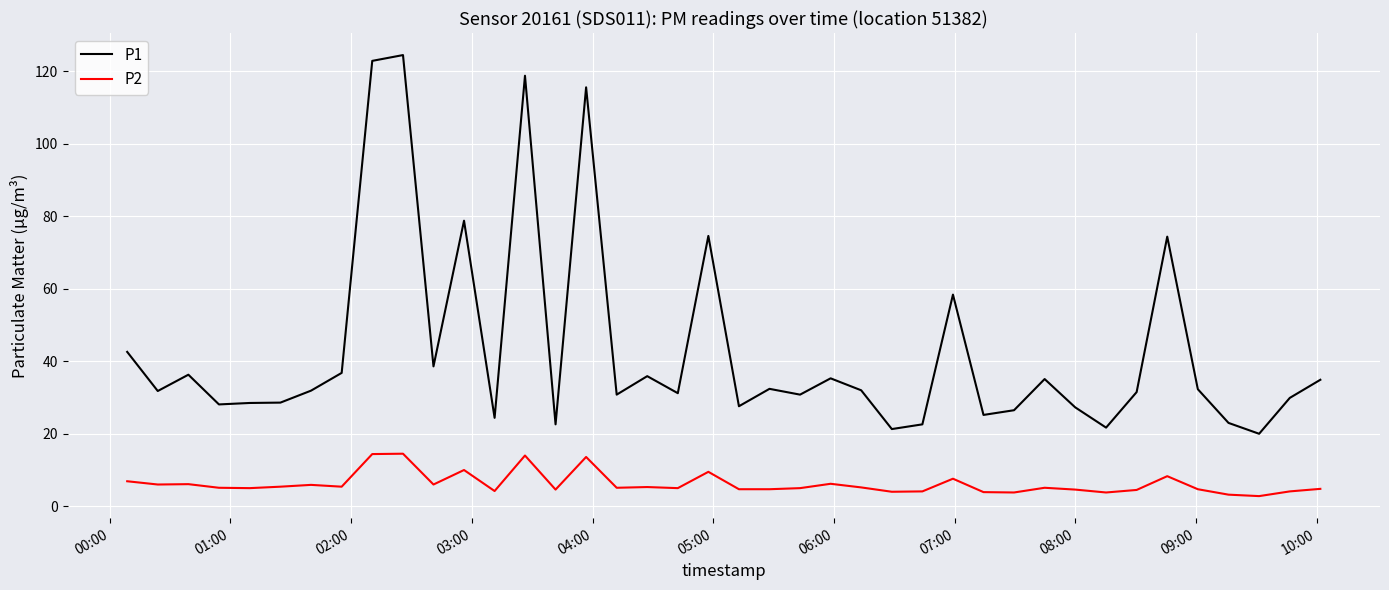

List the series in order of their peak value, lowest first.

P2, P1